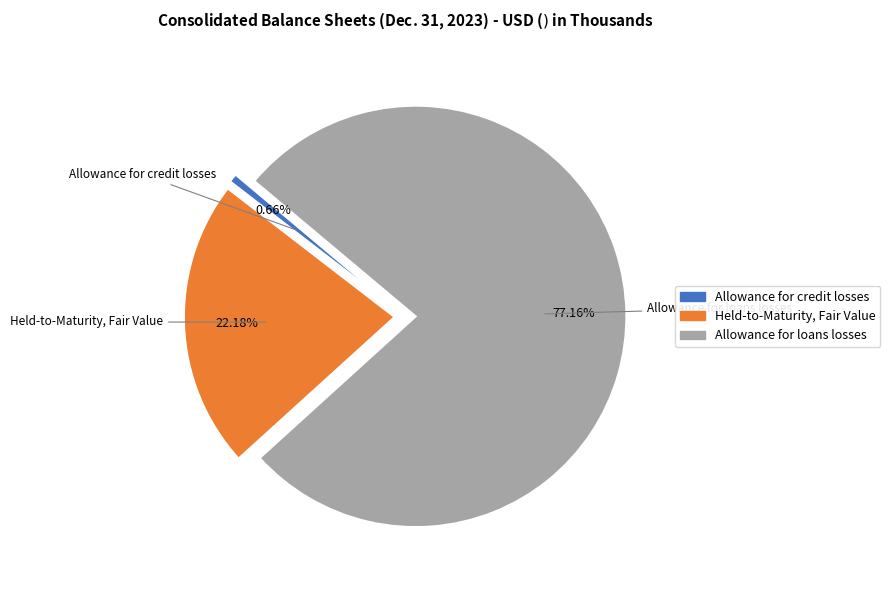

Does Allowance for loans losses account for over 50% of the chart?

Yes